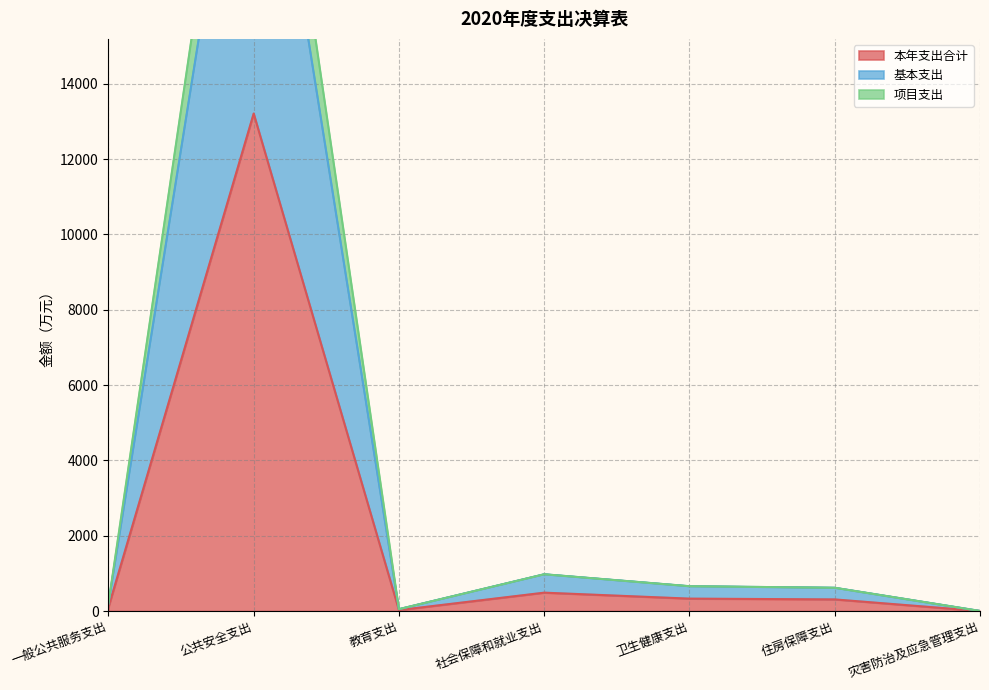

Which has a higher value, 灾害防治及应急管理支出 or 教育支出?

教育支出